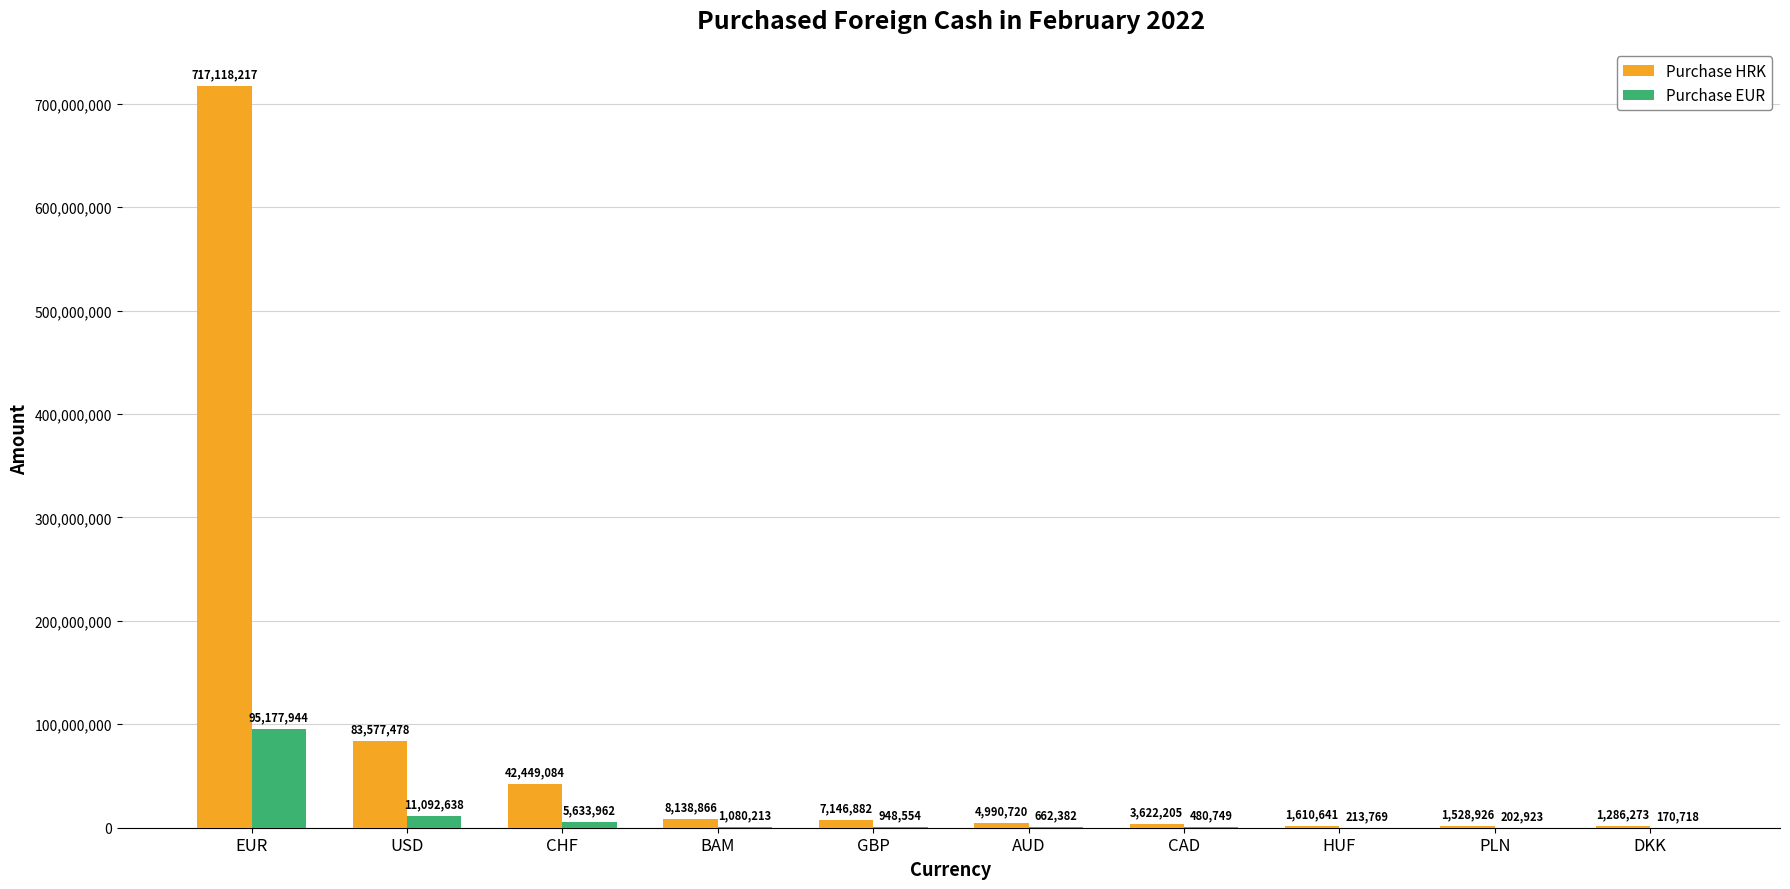

True or false: Purchase HRK has a value of 1528926 at PLN.

True